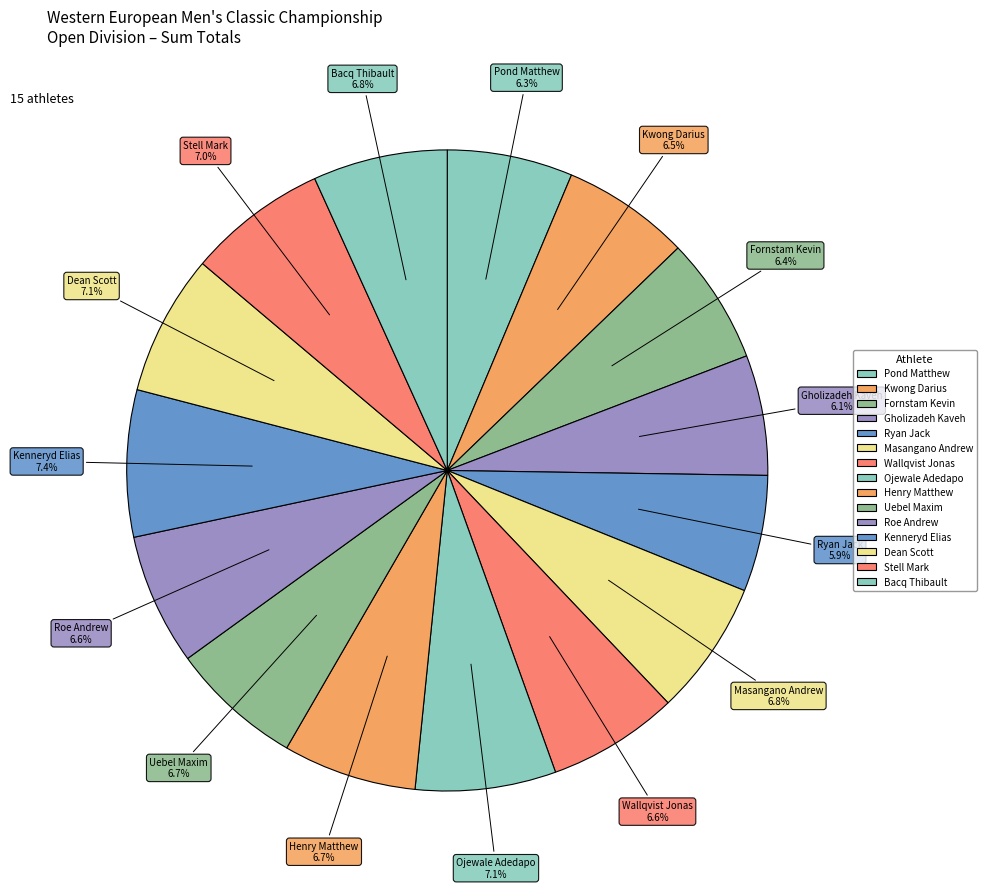

Combined, do Stell Mark and Masangano Andrew account for over 50%?

No